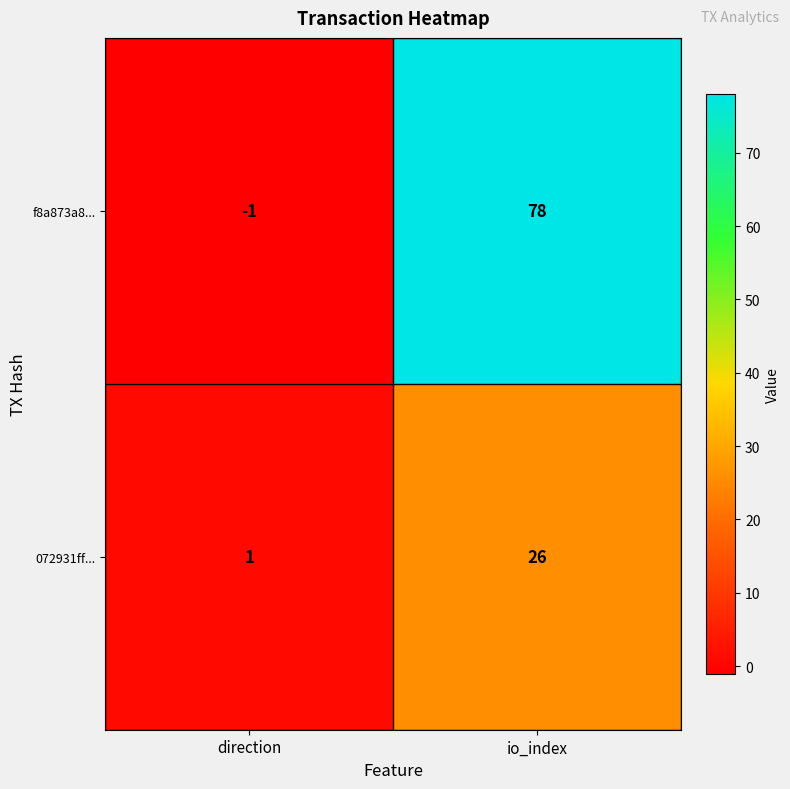

Is it true that 072931ff... equals 26 at io_index?

True